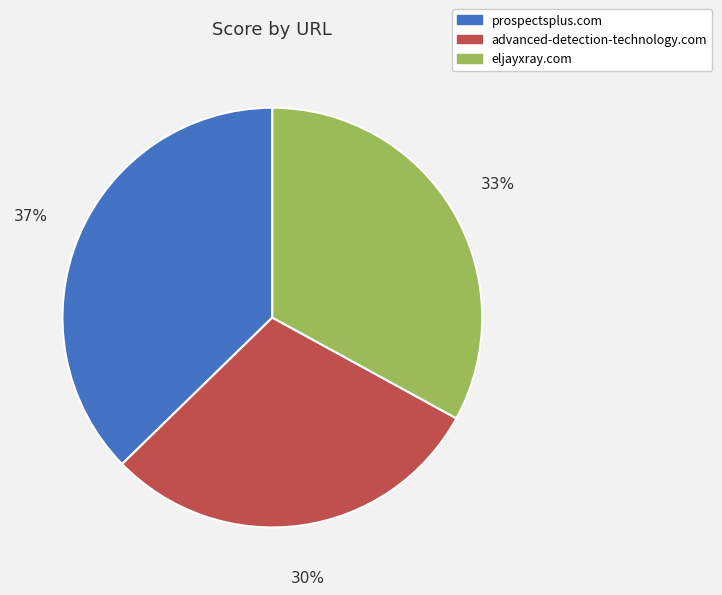

True or false: eljayxray.com accounts for 33% of the total.

True